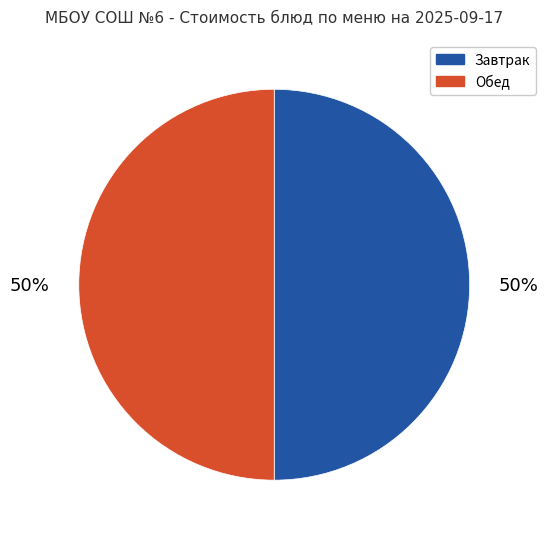

To the nearest percent, what is the difference between the largest and smallest slice percentages?

0%